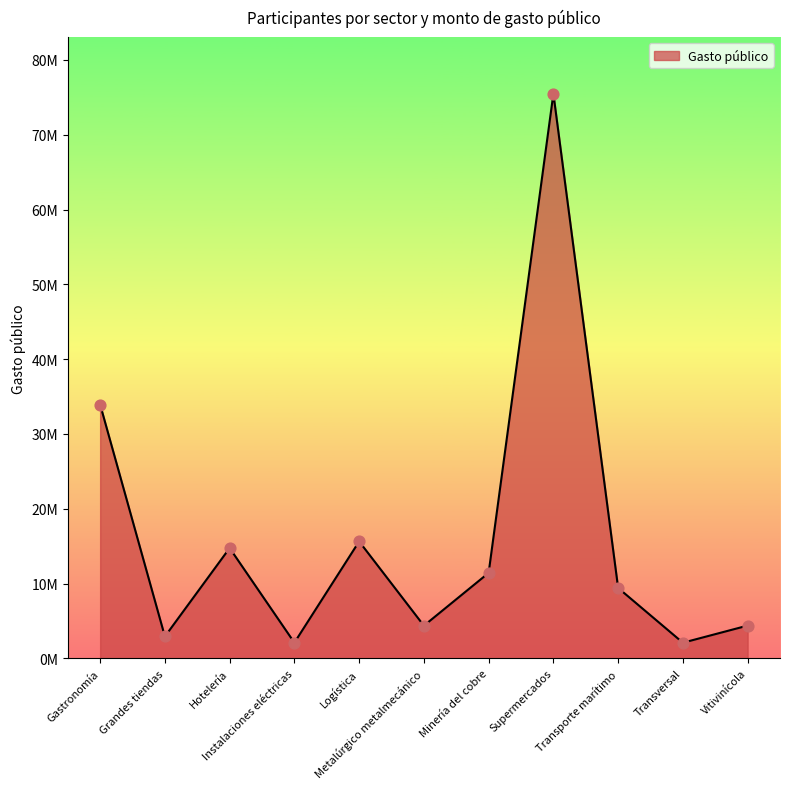

Which has a higher value, Metalúrgico metalmecánico or Minería del cobre?

Minería del cobre